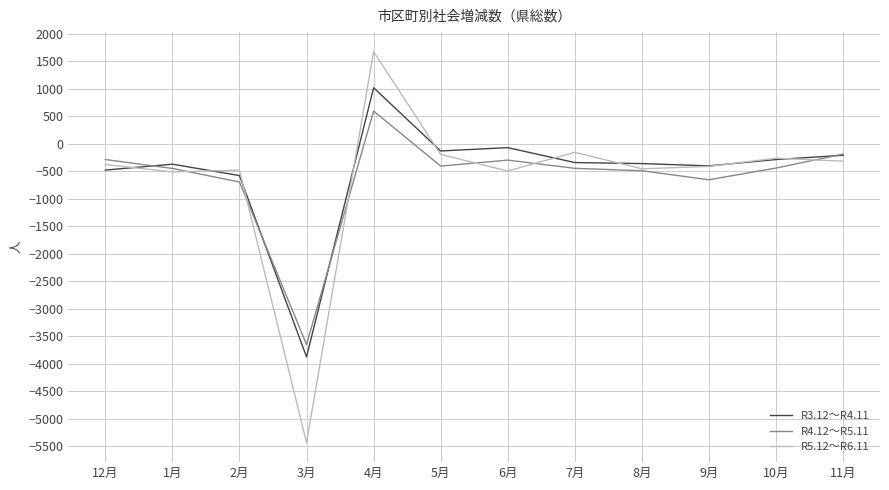

At how many categories does at least one series exceed 1136?

1